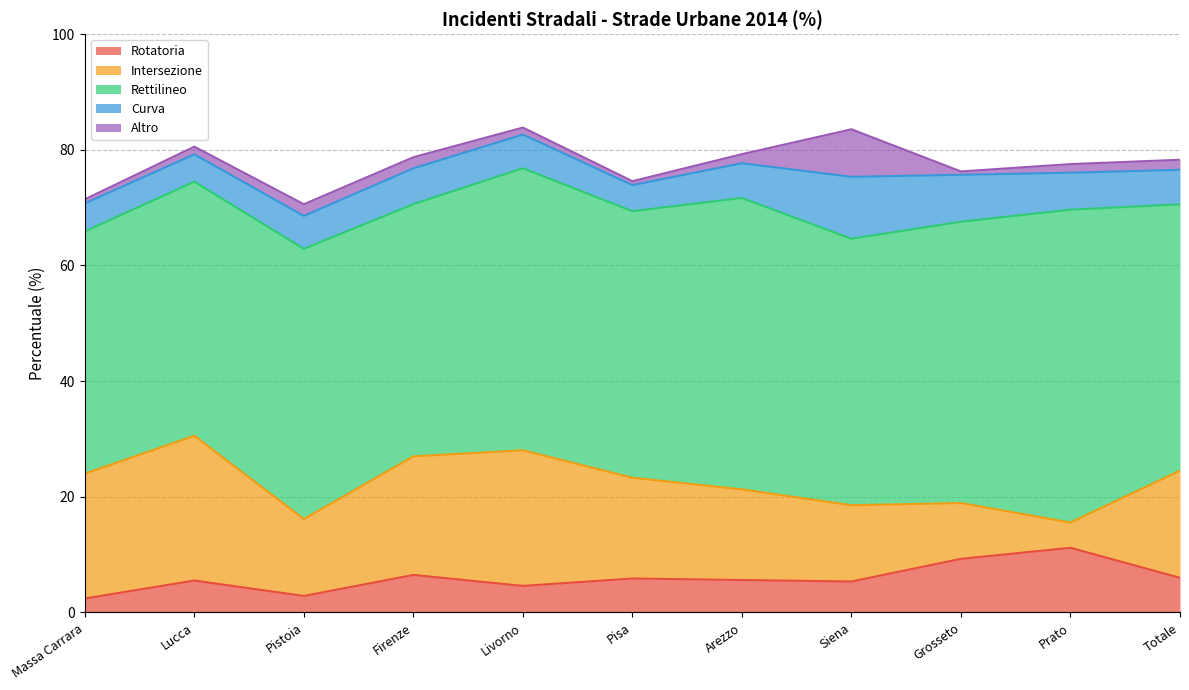

What is the difference between the highest and lowest values at Massa Carrara?

41.2